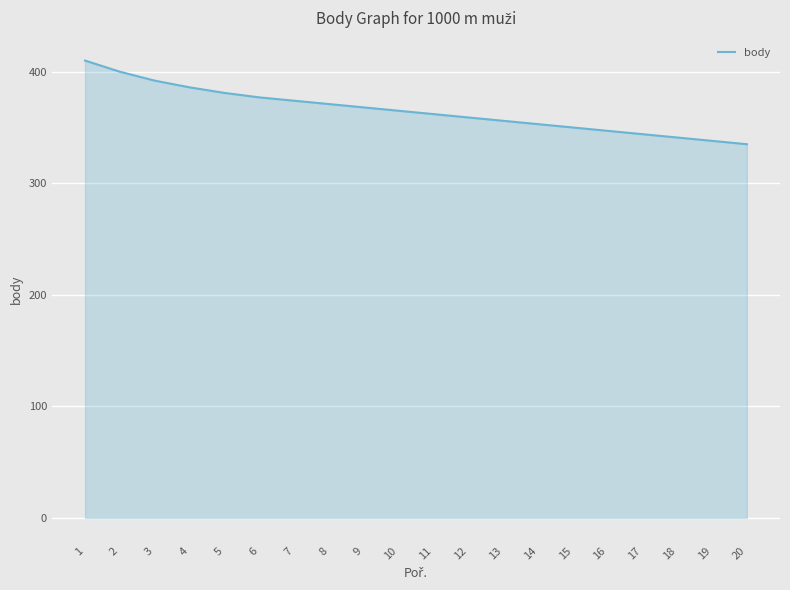

Between 4 and 18, which is larger?

4